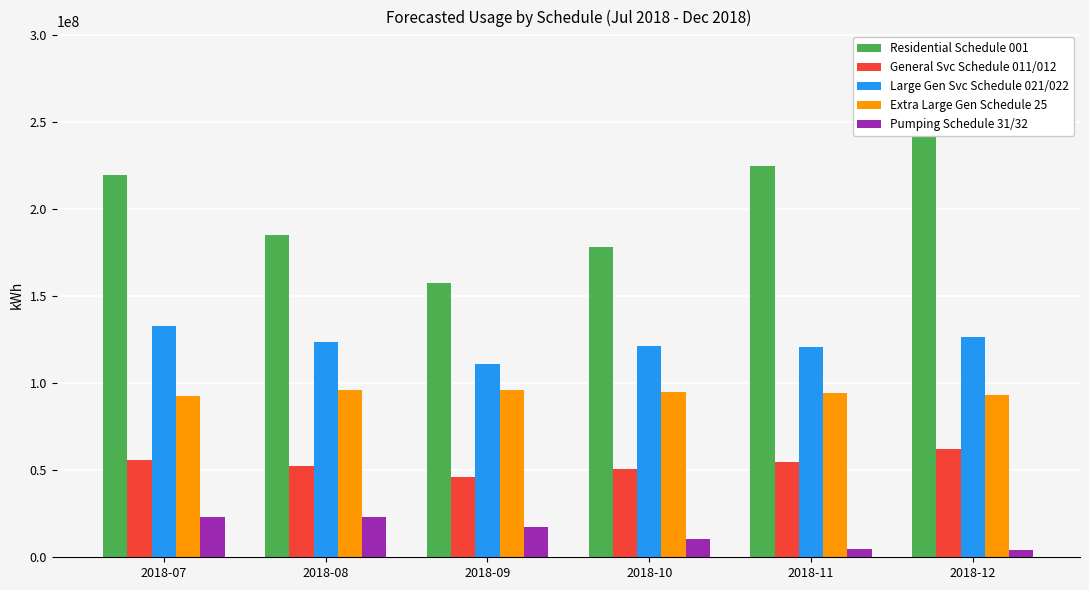

How many data points does each series have?

6